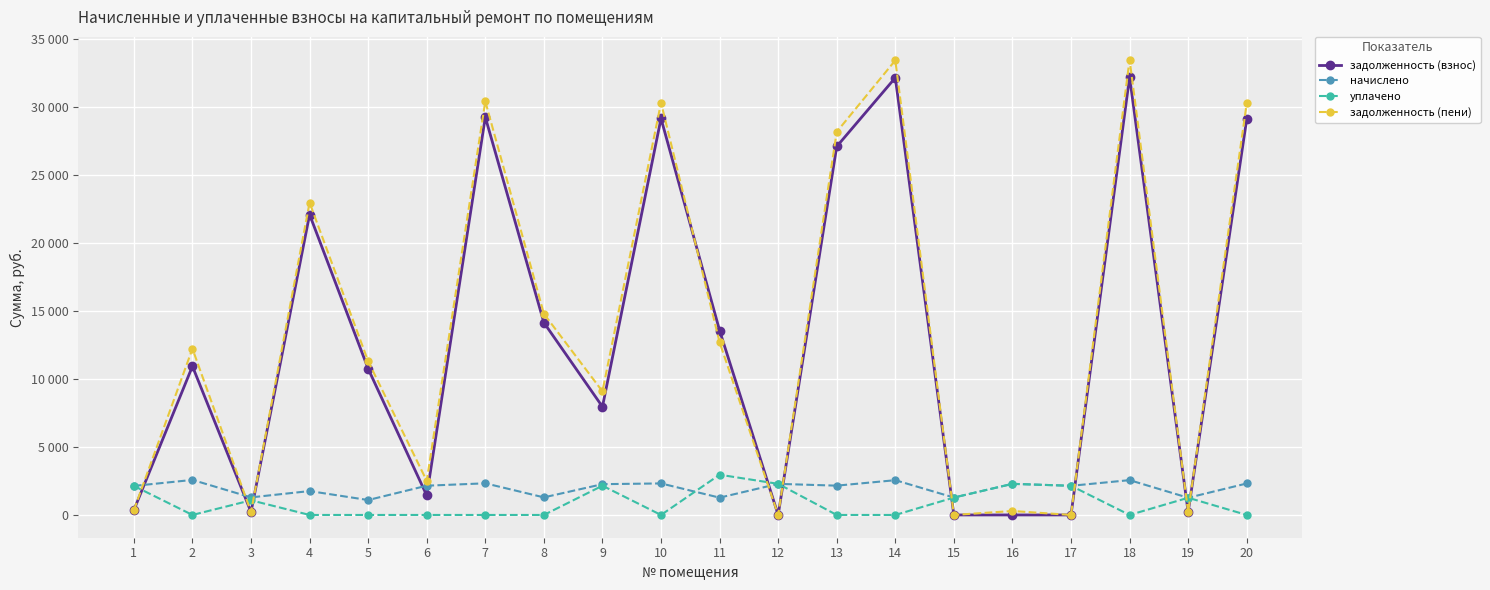

What are all the series names shown in the legend?

задолженность (взнос), начислено, уплачено, задолженность (пени)